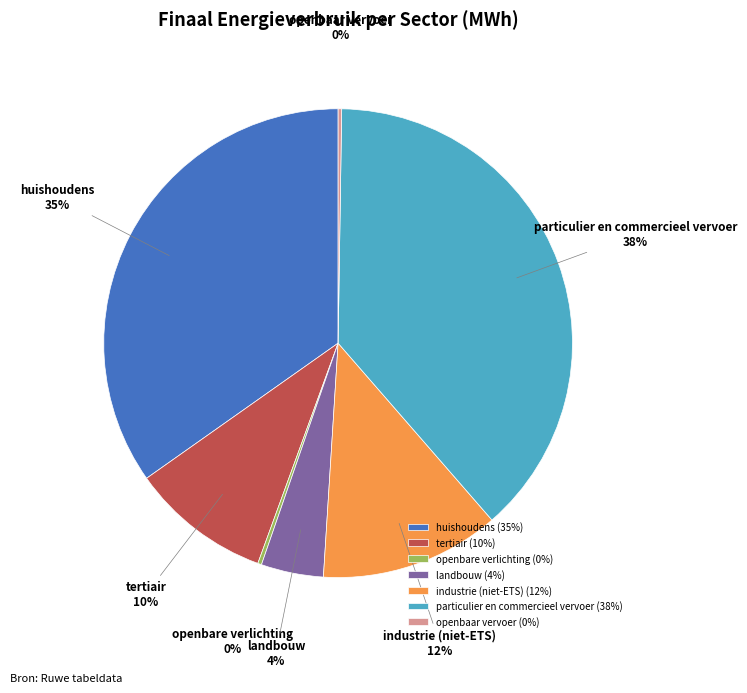

Is it true that particulier en commercieel vervoer is 38% of the pie?

True